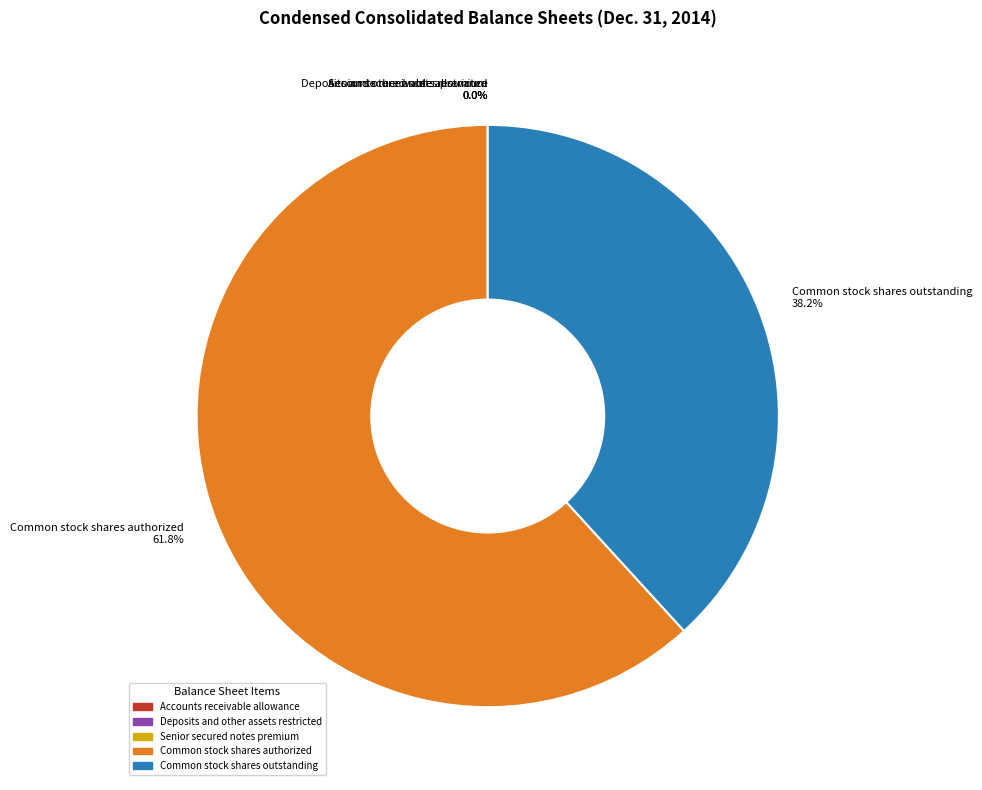

How much of the chart is everything except Common stock shares outstanding 38.2%?

61.8%